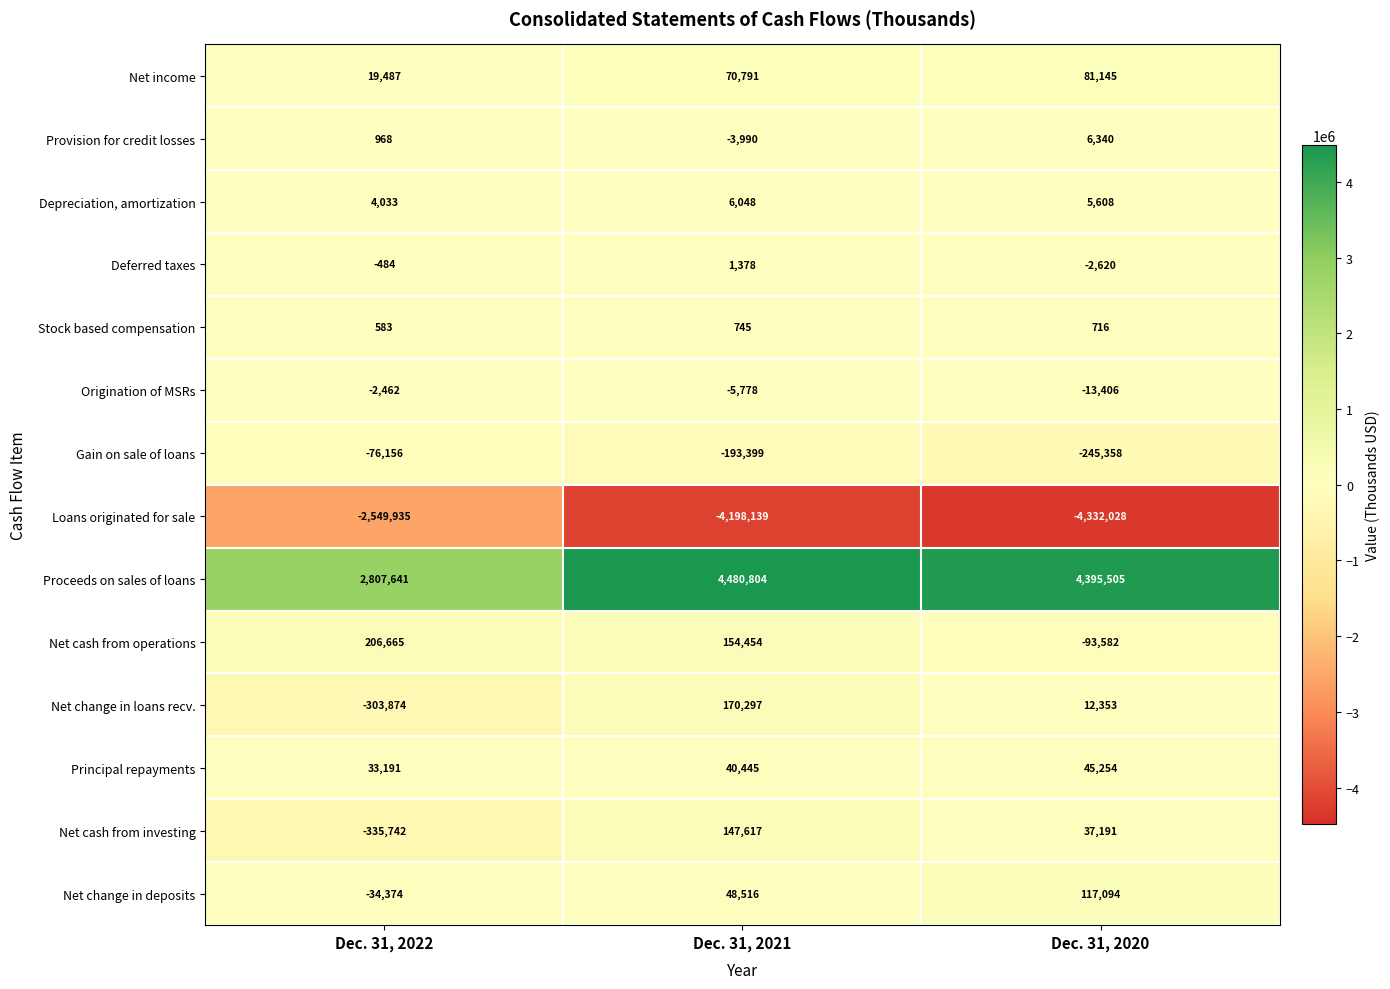

What is the difference between the Gain on sale of loans values at Dec. 31, 2021 and Dec. 31, 2020?

51959